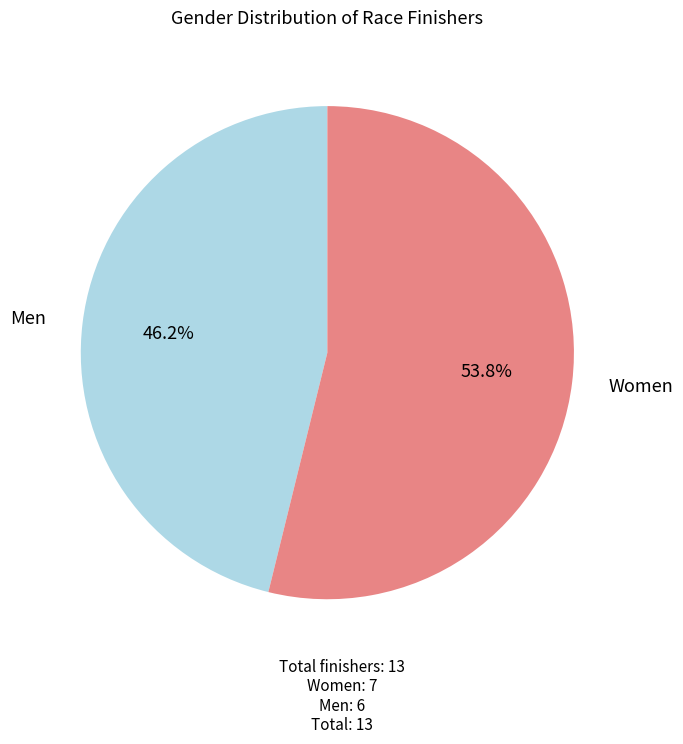

What percentage is NOT represented by Men?

53.8%